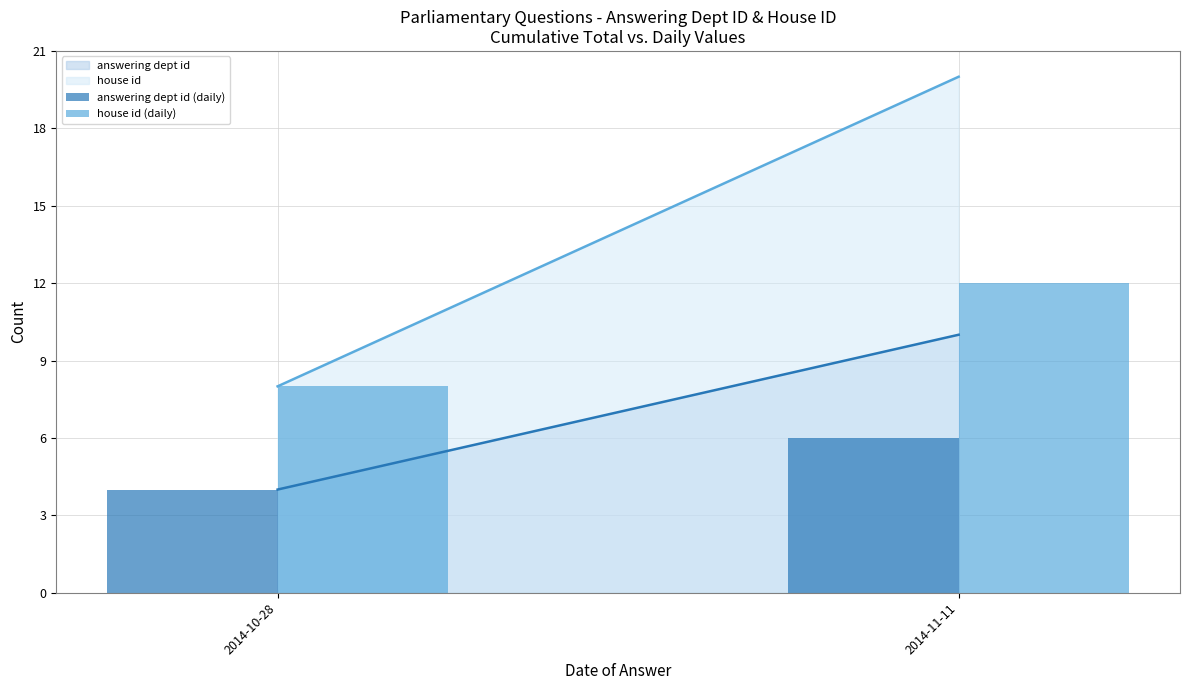

What is the greatest value displayed?

12